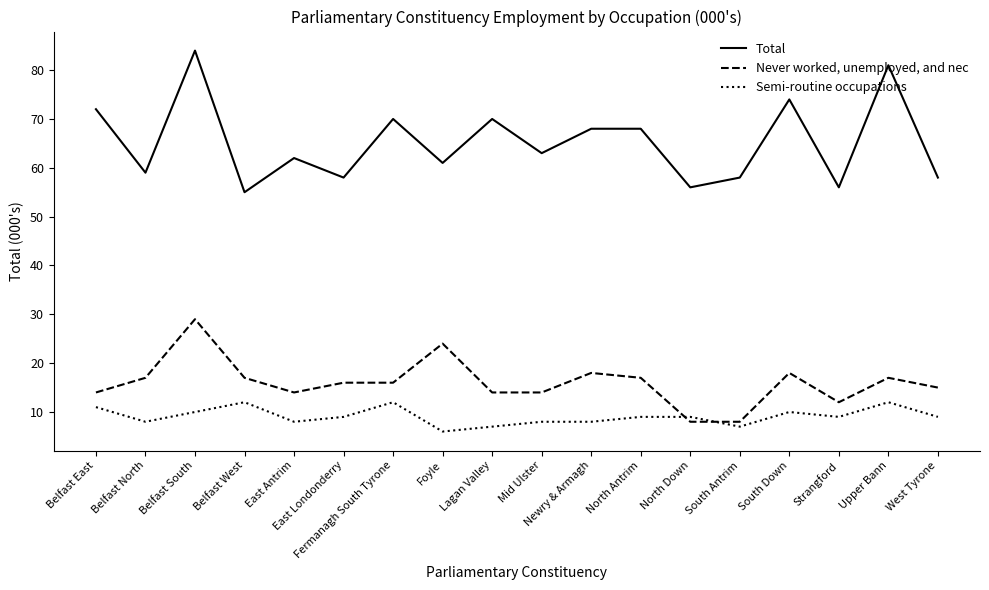

At how many categories does at least one series exceed 45?

18